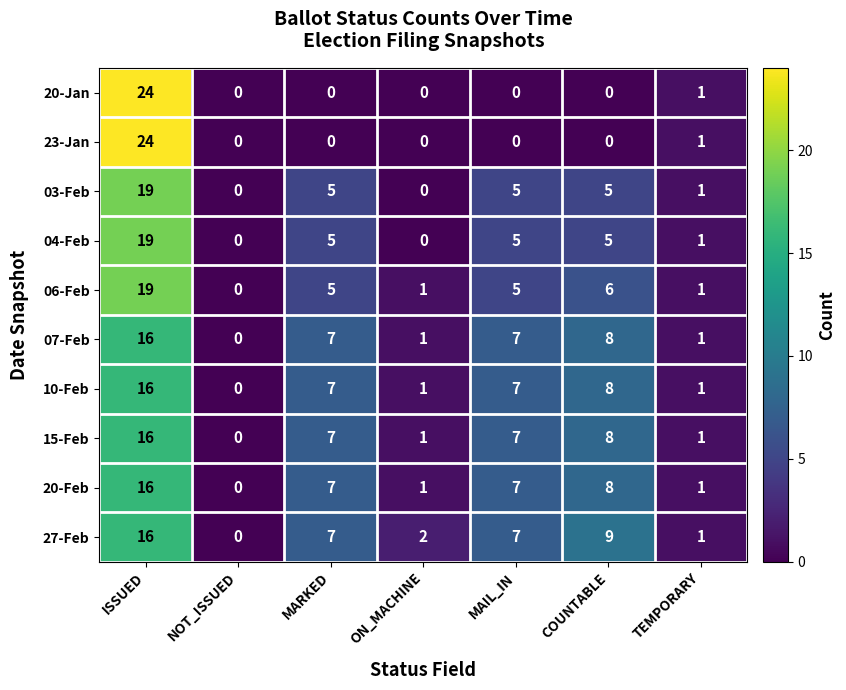

How many distinct data groups are displayed?

10